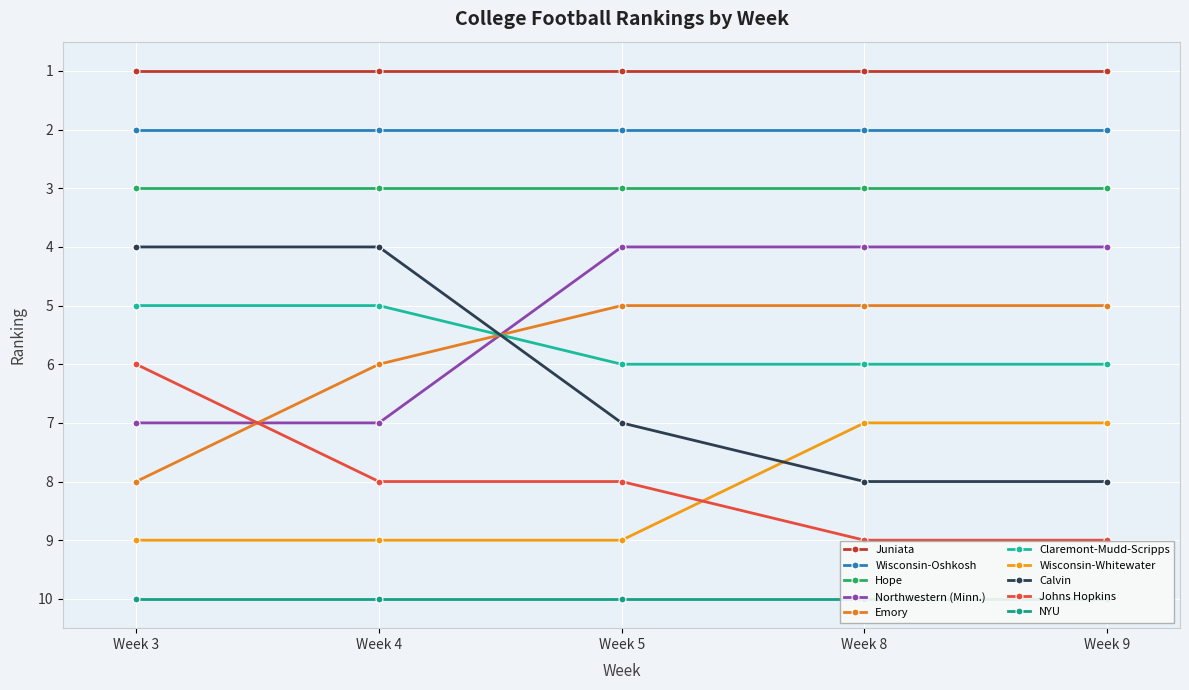

True or false: Northwestern (Minn.) and Claremont-Mudd-Scripps cross at least once.

True